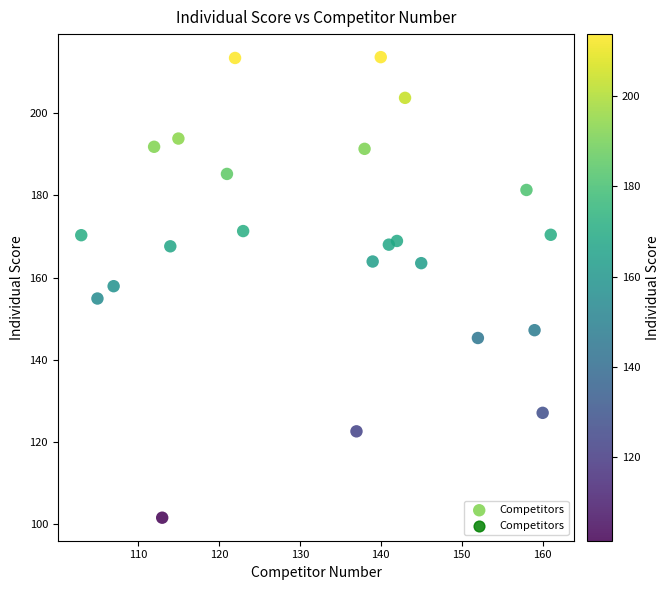

What is the range of X values (max minus min)?

58.0